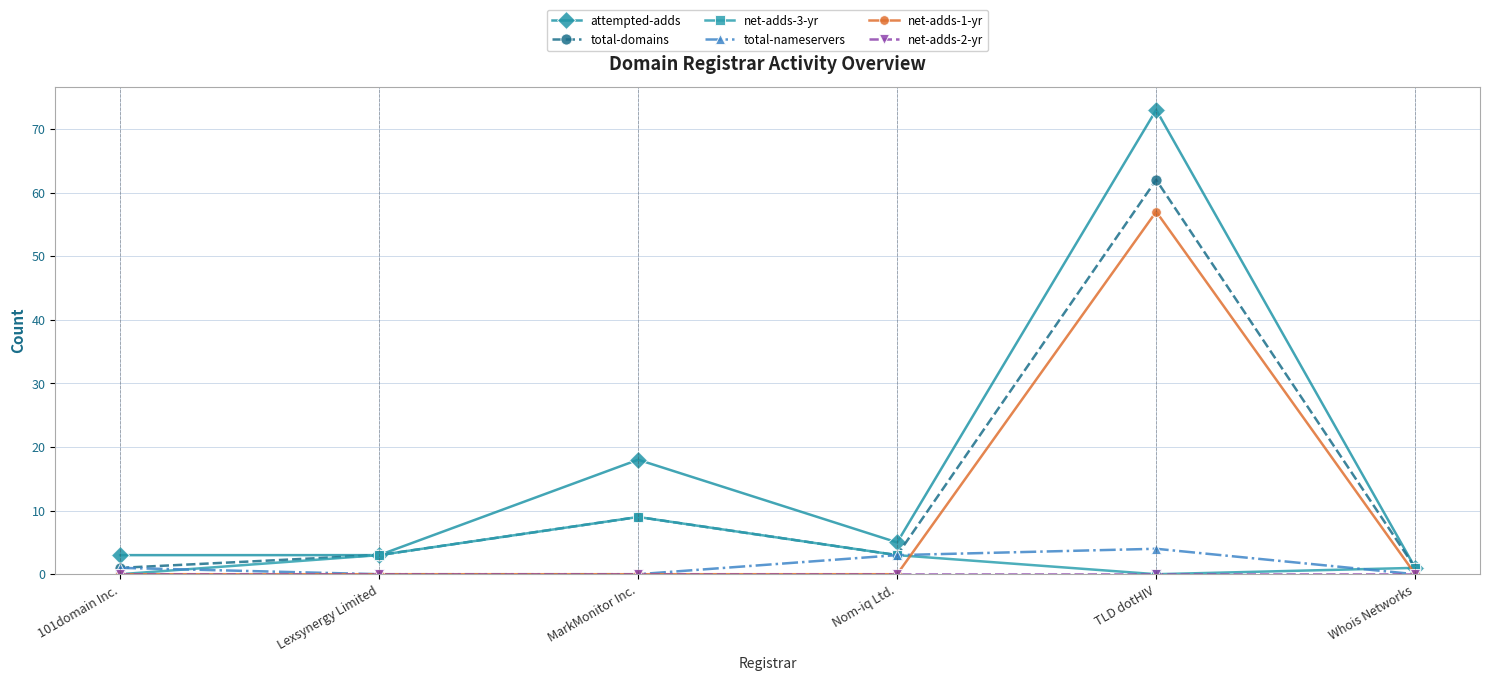

True or false: total-nameservers has more than 0 interior local peaks.

True